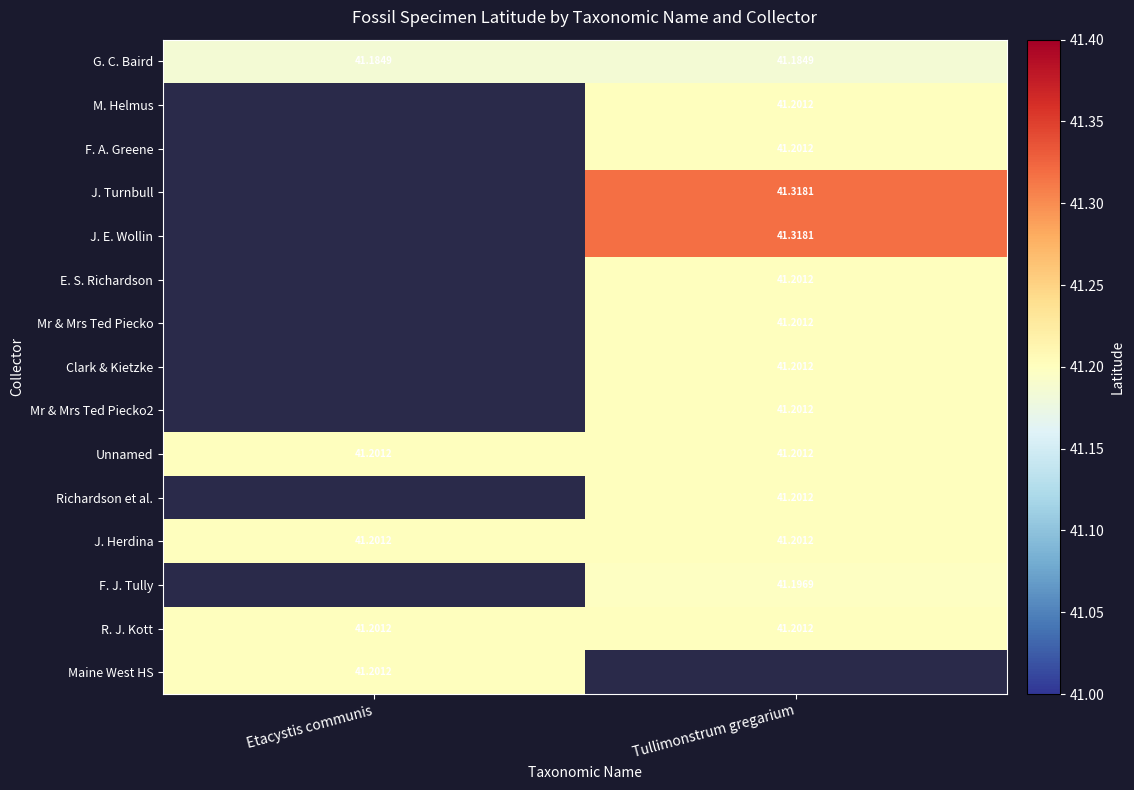

At which label does F. J. Tully reach its minimum?

Etacystis communis